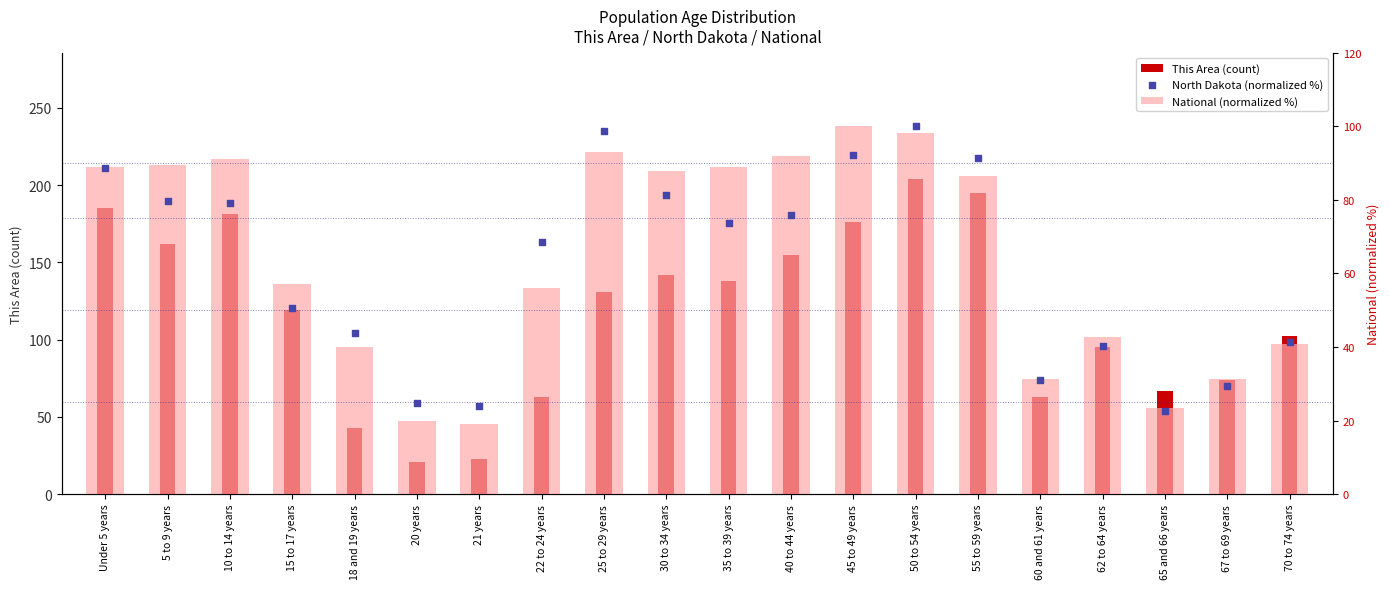

Which series reaches the minimum Y coordinate?

National (normalized %)